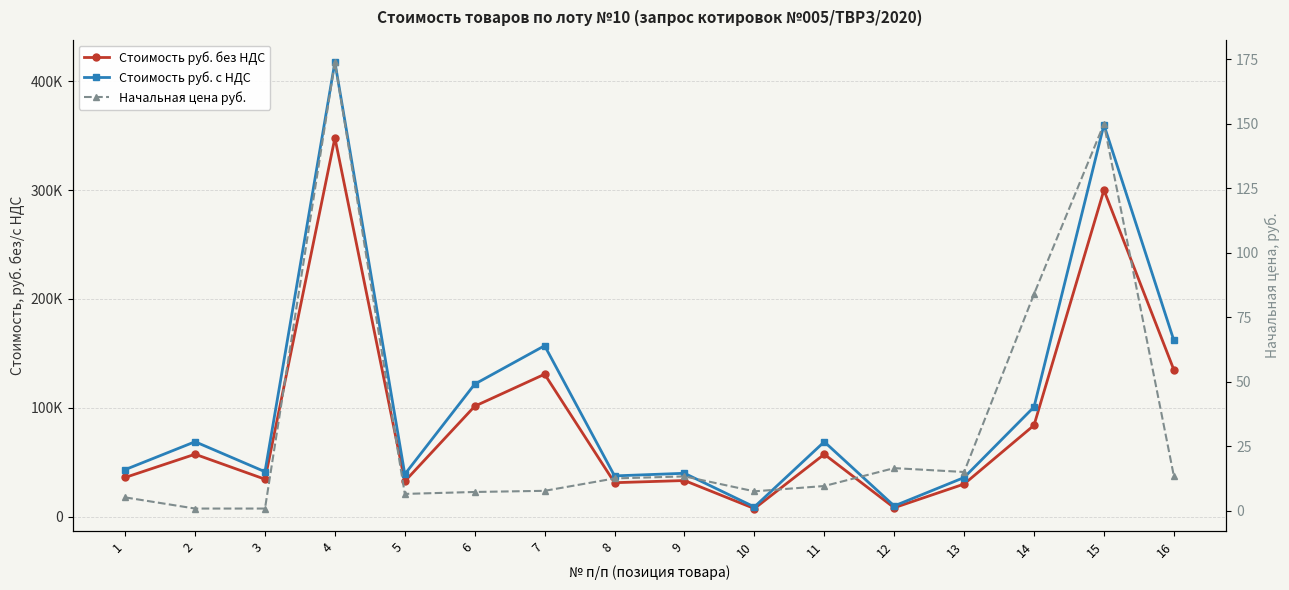

What is the sum of the Стоимость руб. без НДС values at 10 and 1?

43550.0